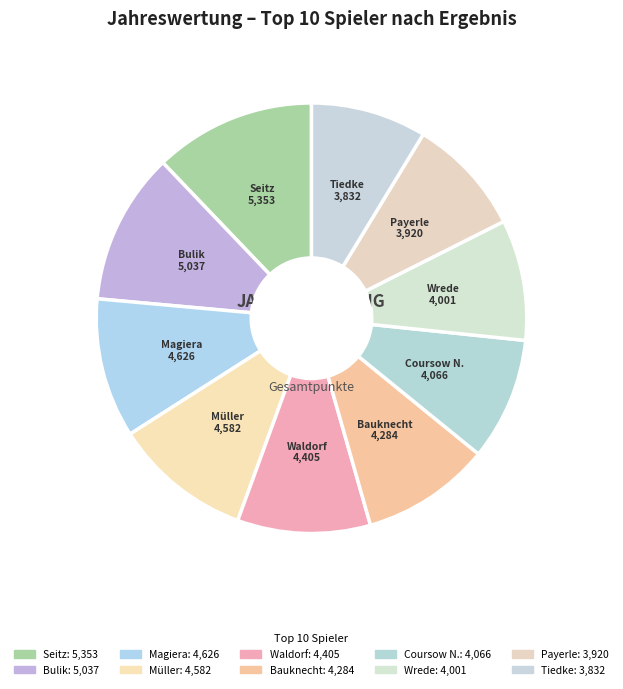

Count the number of slices in the pie.

10